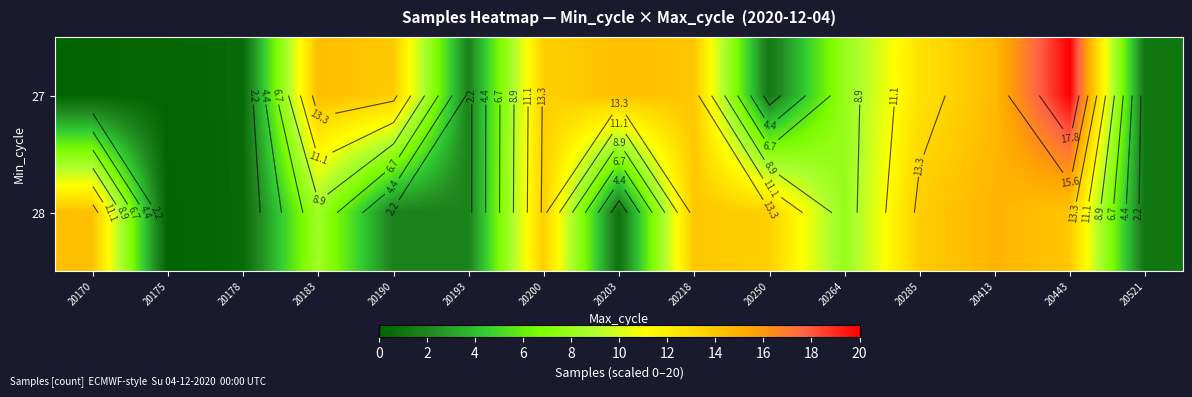

Which label corresponds to the smallest value in the chart?

20175